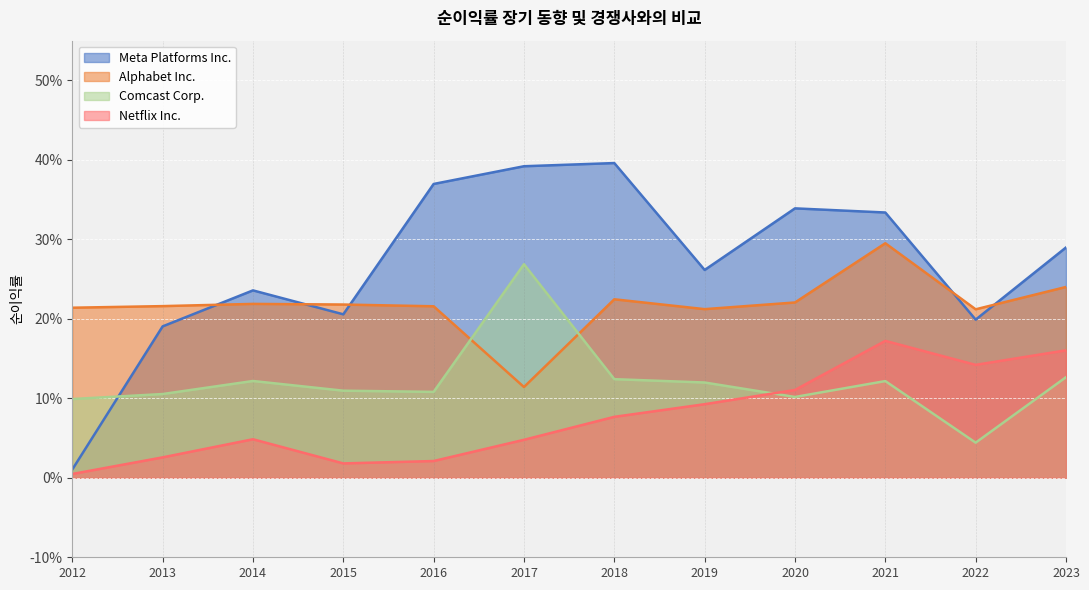

What is the value of the Comcast Corp. point at the 3rd from the left?

0.1